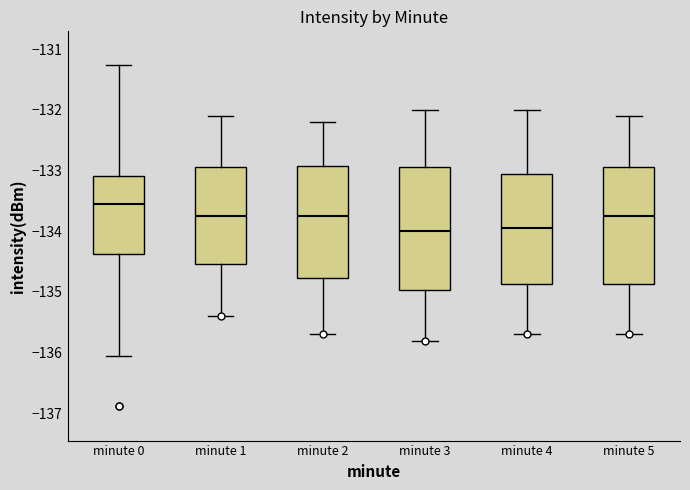

Reading left to right, read every box against the y-axis: the position of its median line, the range the box covers, and the ends of its whiskers. The values are not printed on the chart, so give them approximately, as read against the axis.

minute 0: median -133.6, box -134.4 to -133.1, whiskers -136.0 to -131.3
minute 1: median -133.7, box -134.5 to -132.9, whiskers -135.4 to -132.1
minute 2: median -133.7, box -134.8 to -132.9, whiskers -135.7 to -132.2
minute 3: median -134.0, box -135.0 to -132.9, whiskers -135.8 to -132.0
minute 4: median -133.9, box -134.9 to -133.0, whiskers -135.7 to -132.0
minute 5: median -133.7, box -134.9 to -132.9, whiskers -135.7 to -132.1